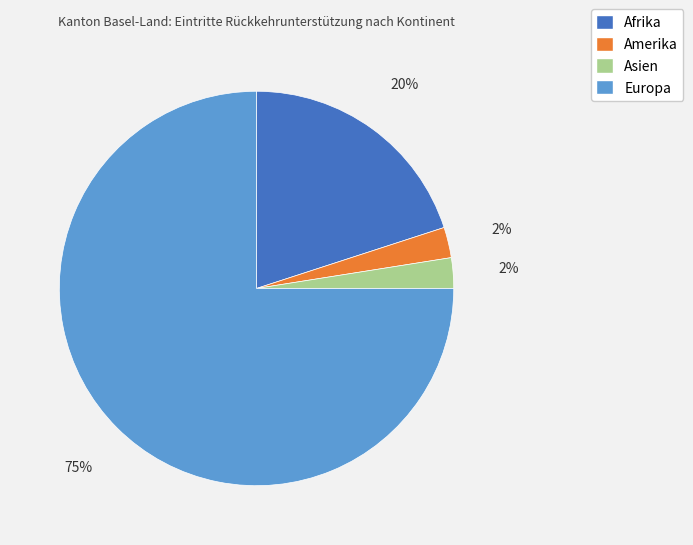

Which slice represents more than half of the pie?

Europa